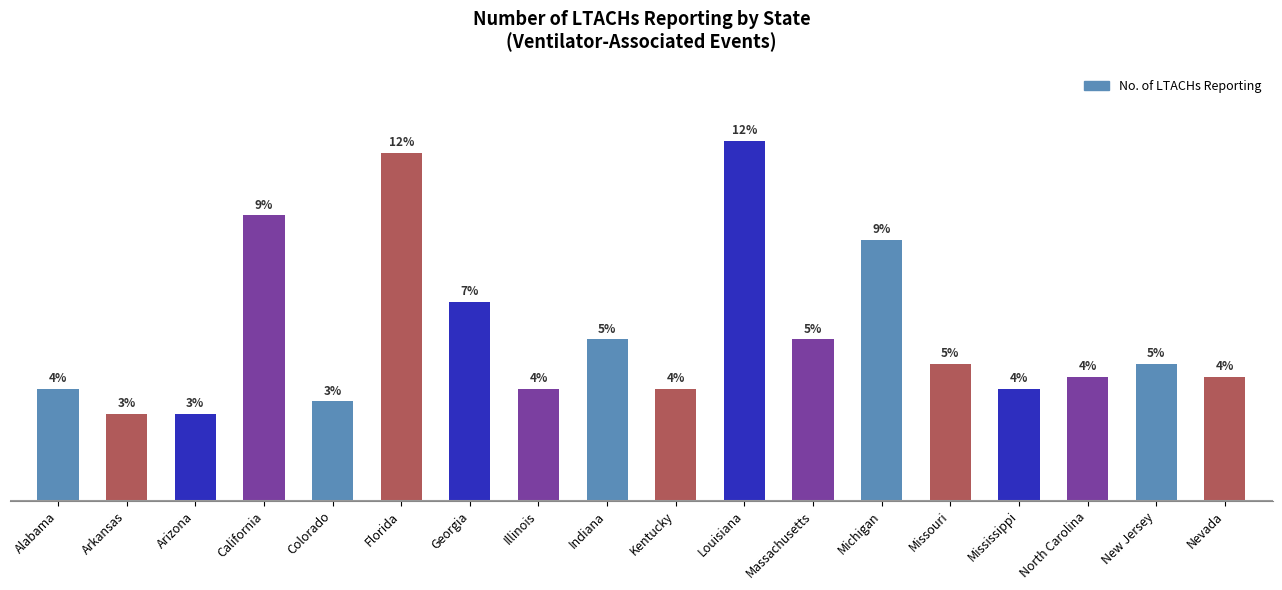

Which has a higher value, Nevada or Florida?

Florida